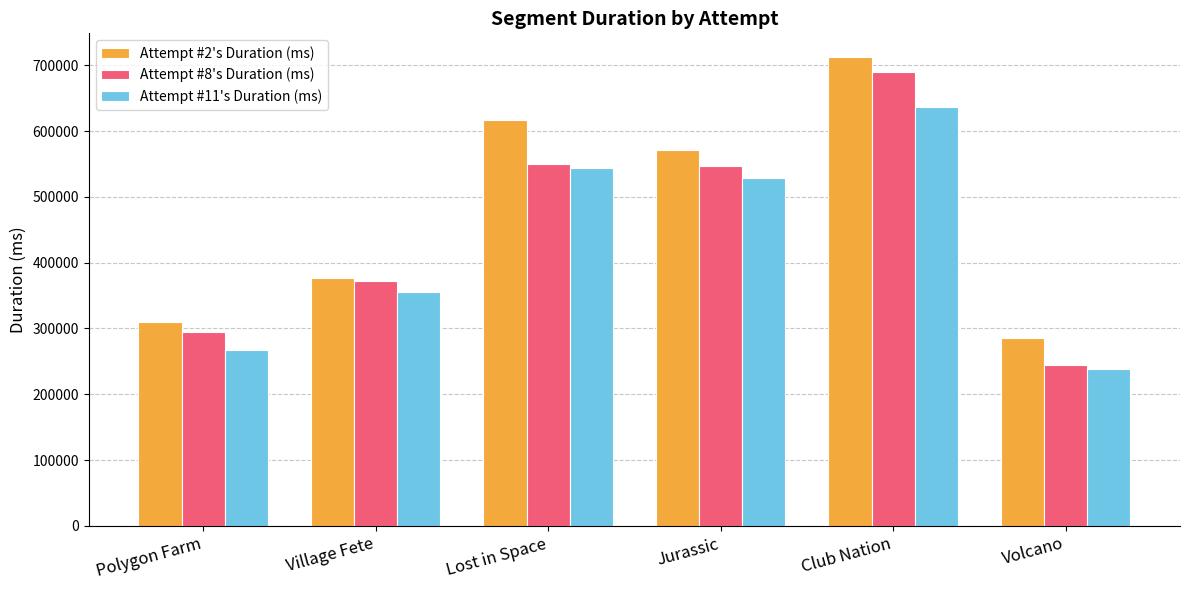

At which label does Attempt #8's Duration (ms) first exceed 547047?

Lost in Space